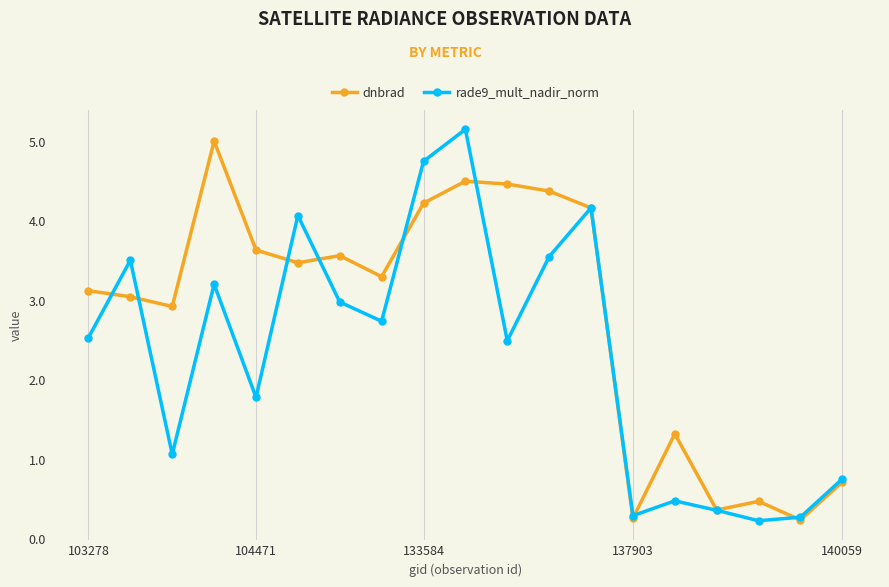

Which series has the largest range (max minus min)?

rade9_mult_nadir_norm